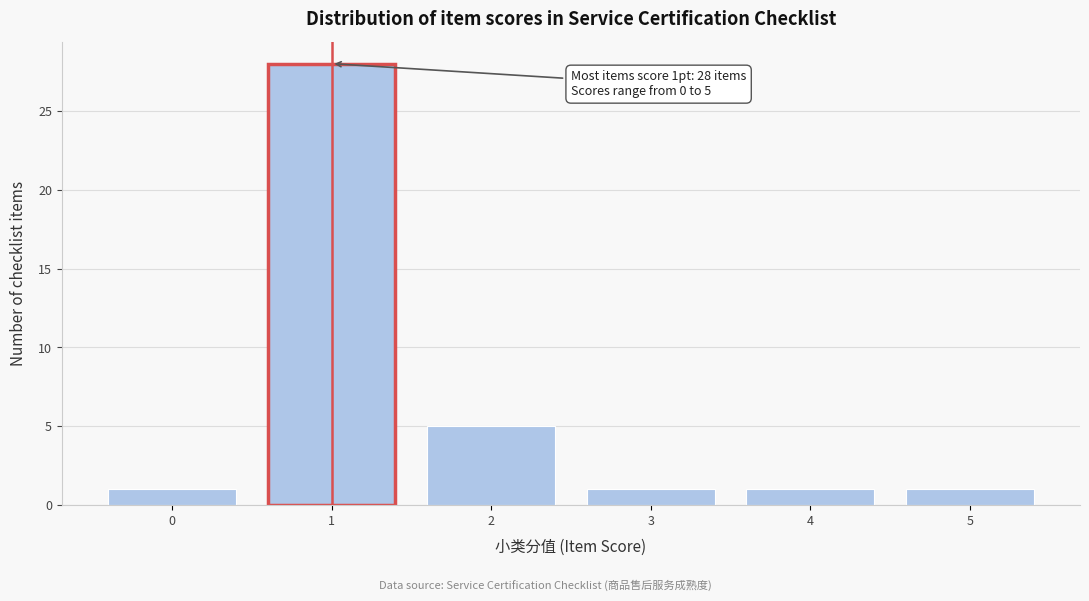

Which range on the x-axis has the tallest bar?

0.5 to 1.5